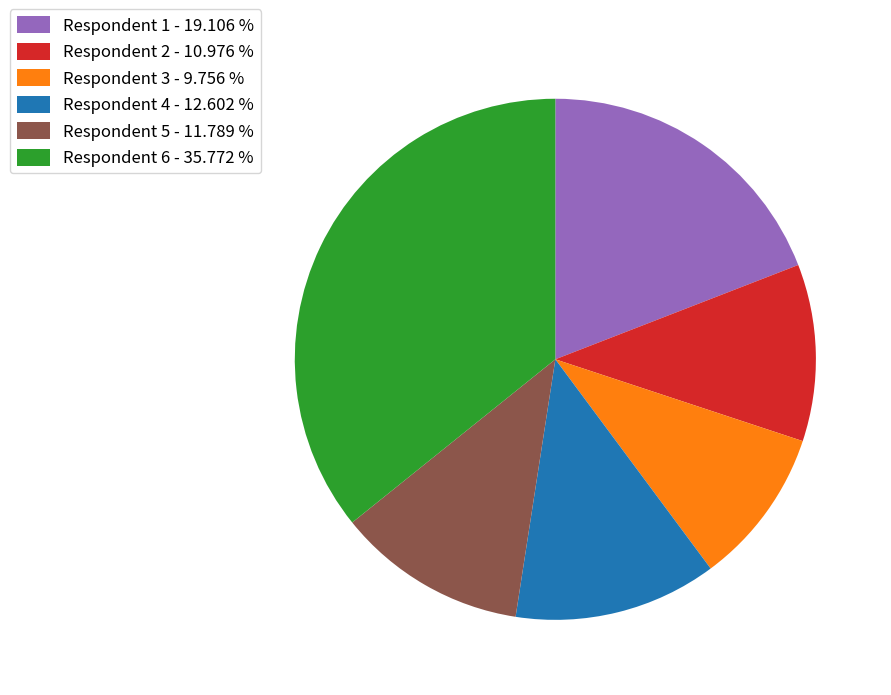

Between Respondent 5 and Respondent 6, which is larger?

Respondent 6